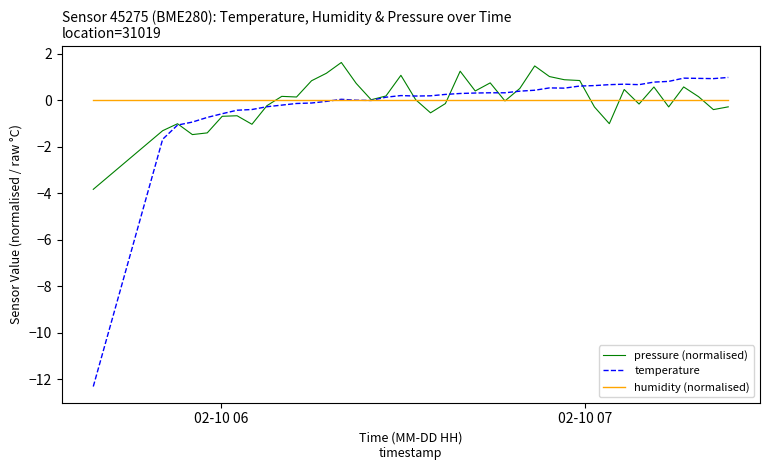

What is the maximum value shown in the chart?

1.6